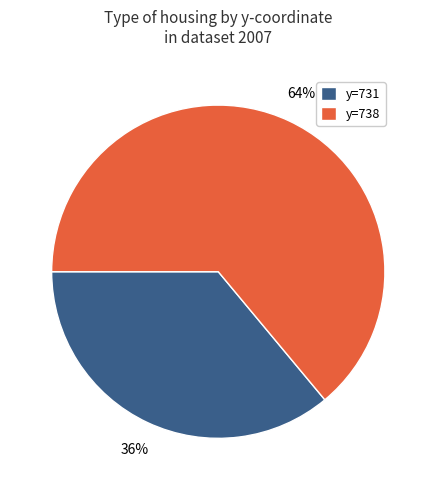

True or false: y=738 accounts for 59% of the total.

False